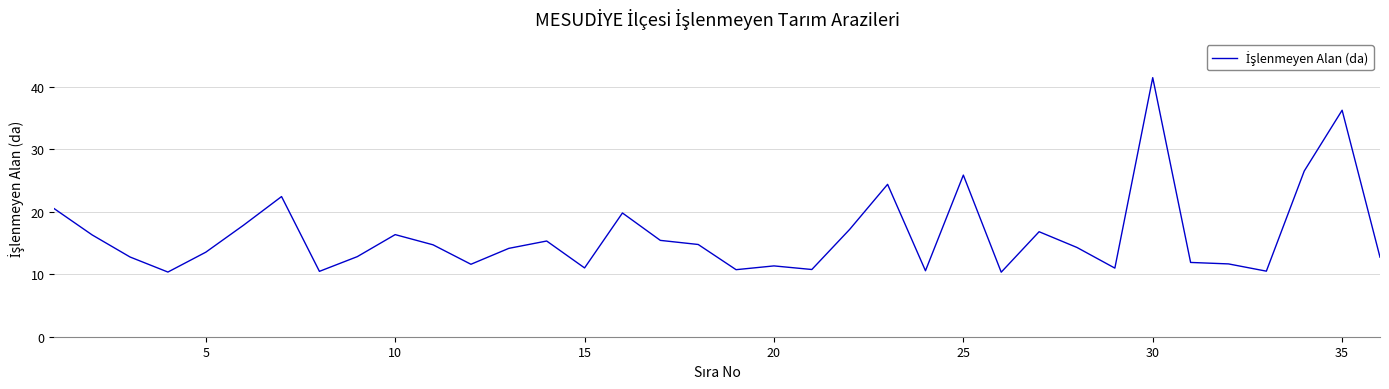

What is the difference between the maximum and minimum values?

31.1